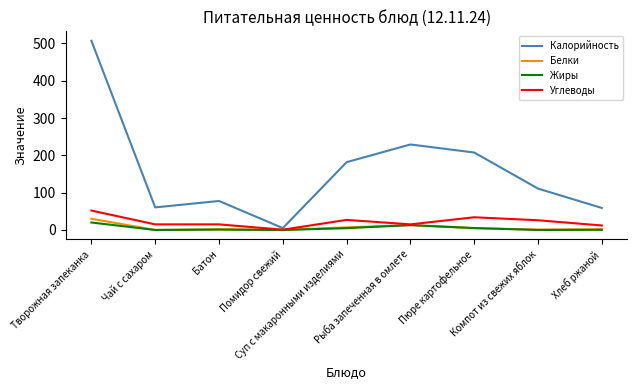

What is the difference between the maximum and second lowest values in the Жиры series?

20.0